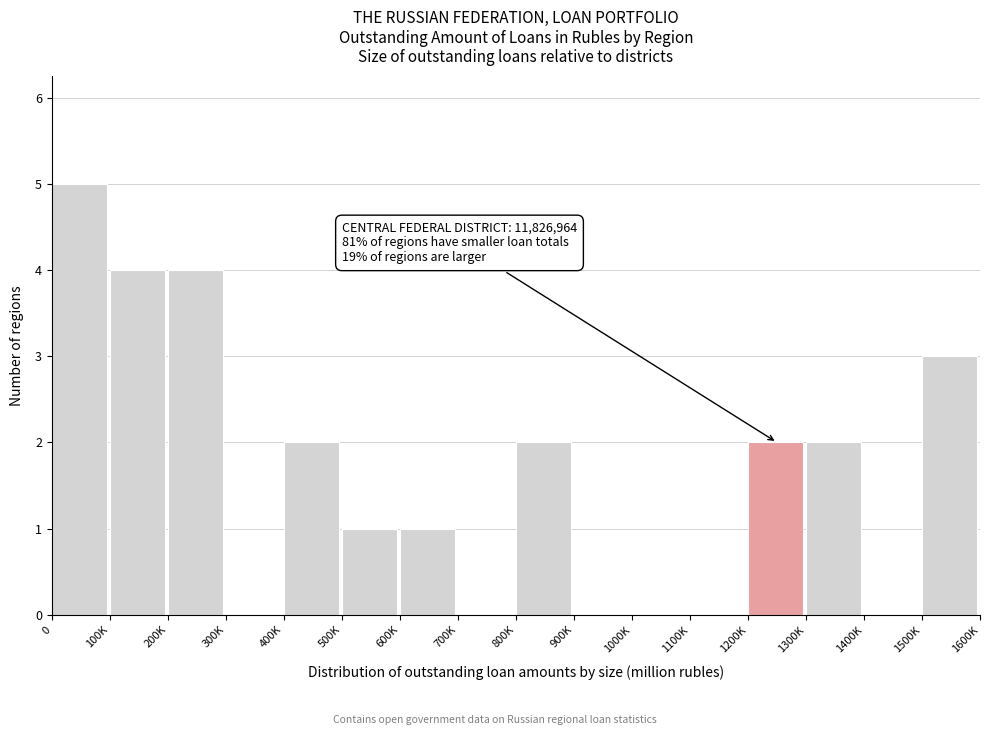

Reading left to right, list all the values displayed in this chart.

0=5	100K=4	200K=4	300K=0	400K=2	500K=1	600K=1	700K=0	800K=2	900K=0	1000K=0	1100K=0	1200K=2	1300K=2	1400K=0	1500K=3